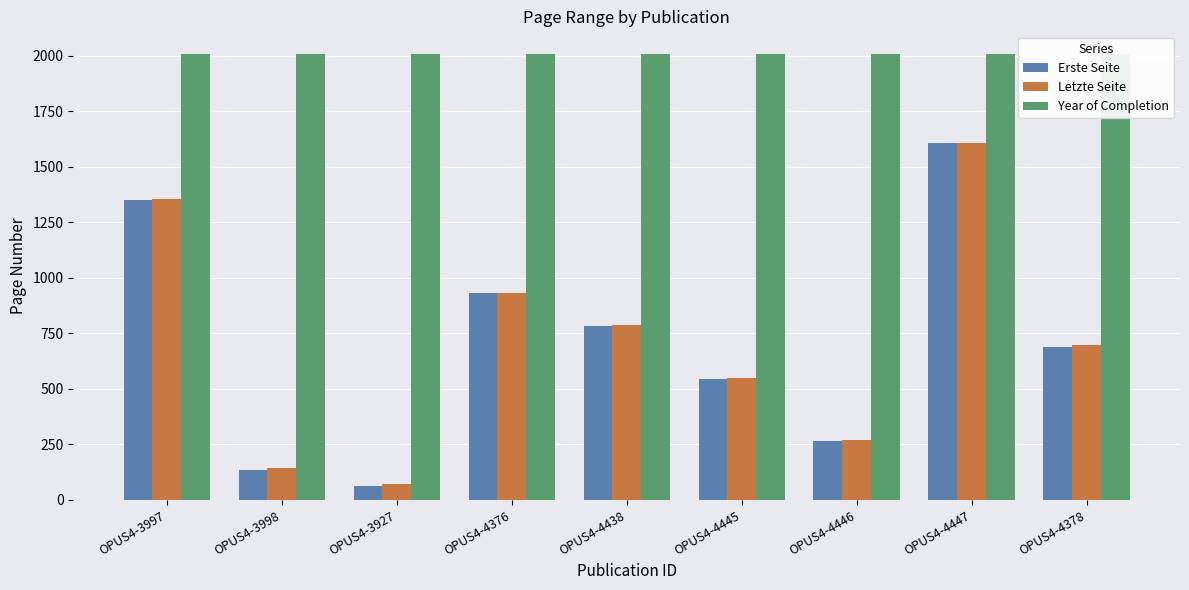

The value of Letzte Seite at OPUS4-4447 is 1606. True or false?

True